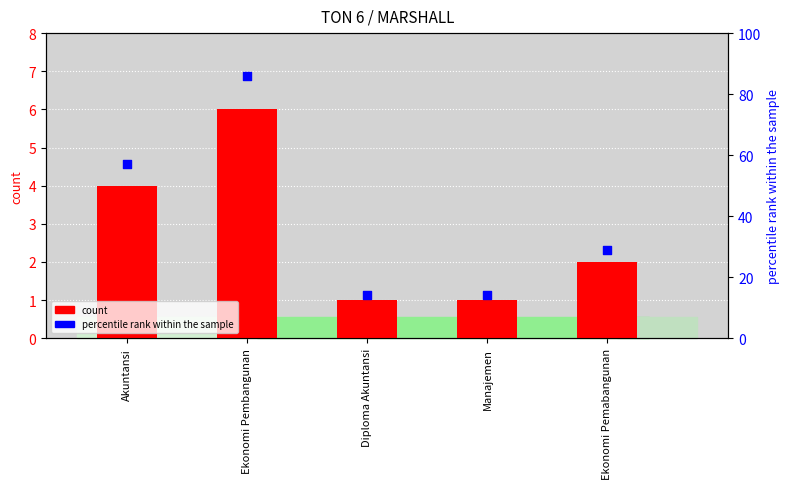

What are all the series names shown in the legend?

count, percentile rank within the sample